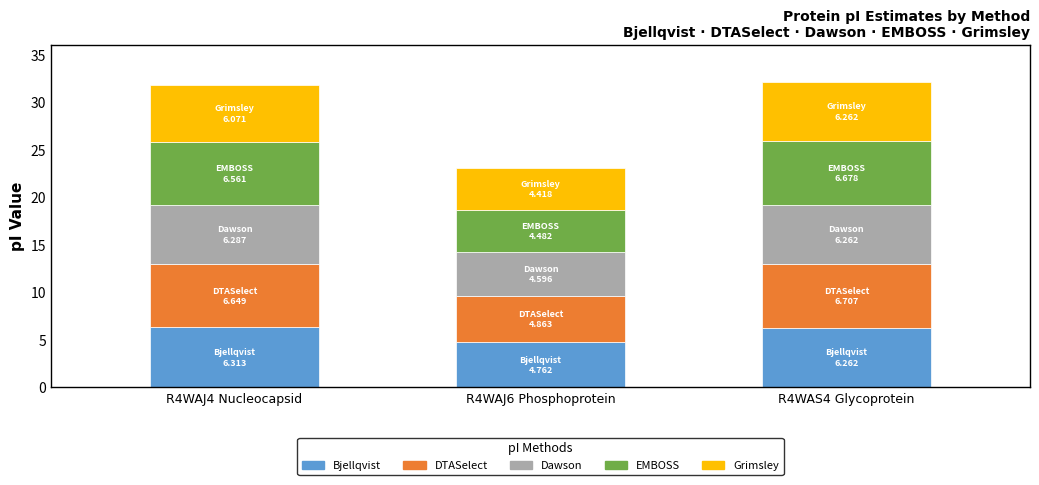

How many bars are there in total?

3